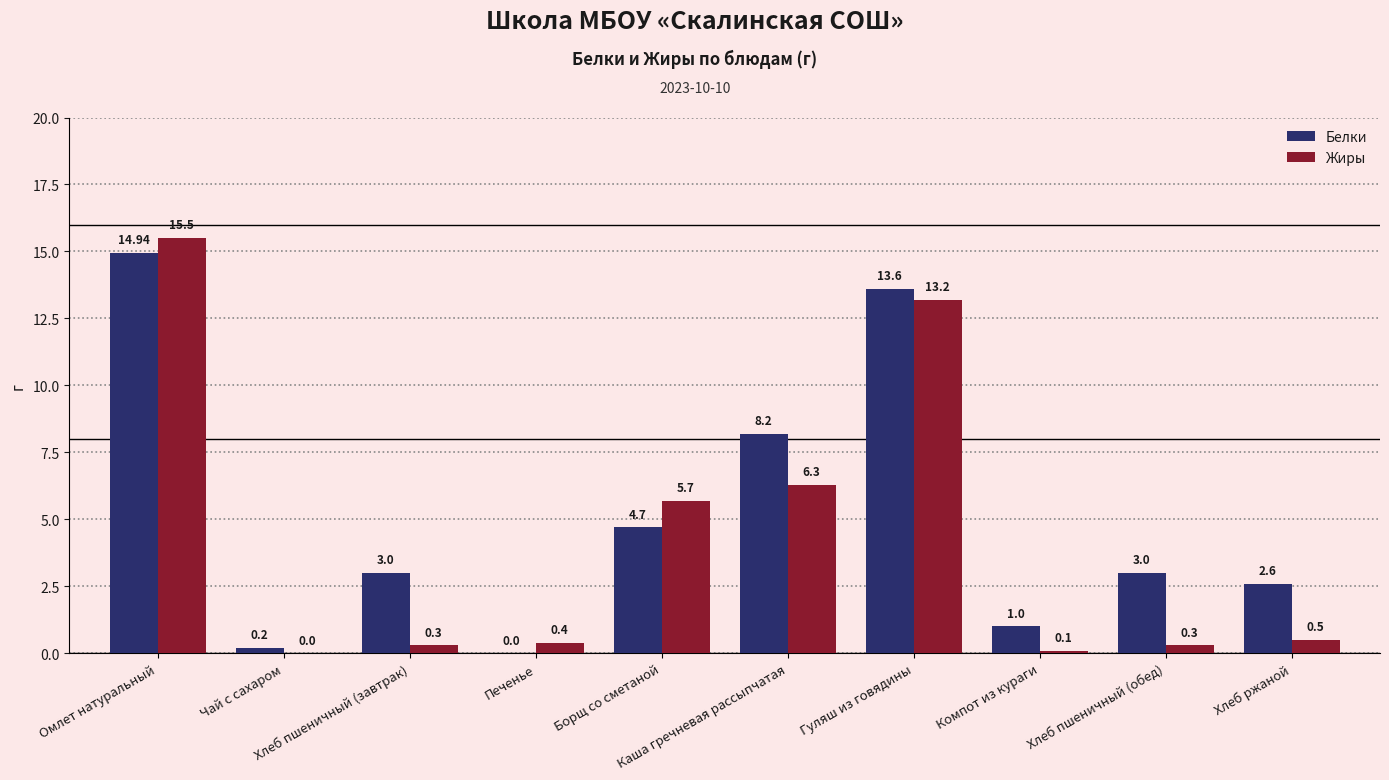

At which category is the sum across all series the highest?

Омлет натуральный